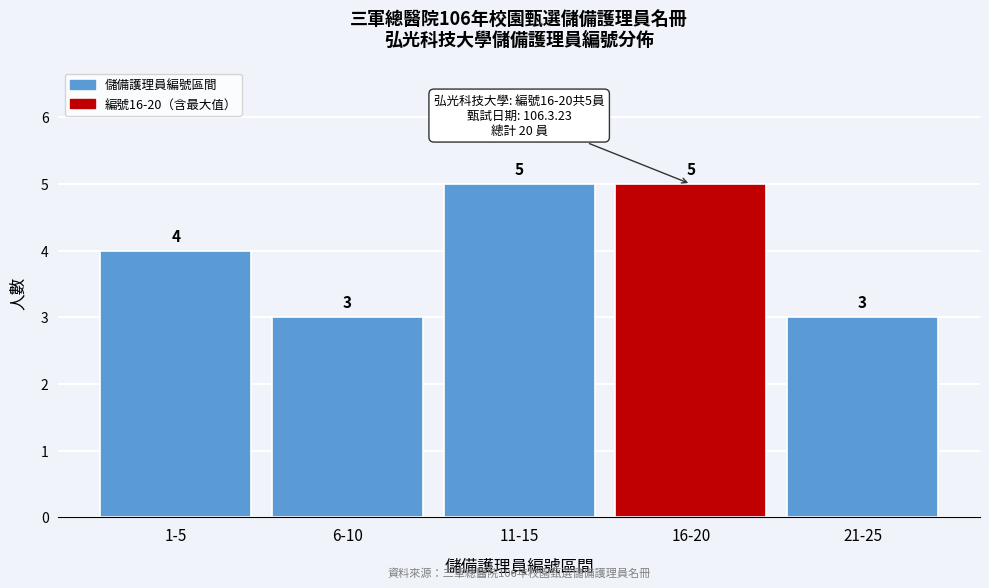

Reading left to right, extract all data points from this chart.

1-5=4	6-10=3	11-15=5	16-20=5	21-25=3